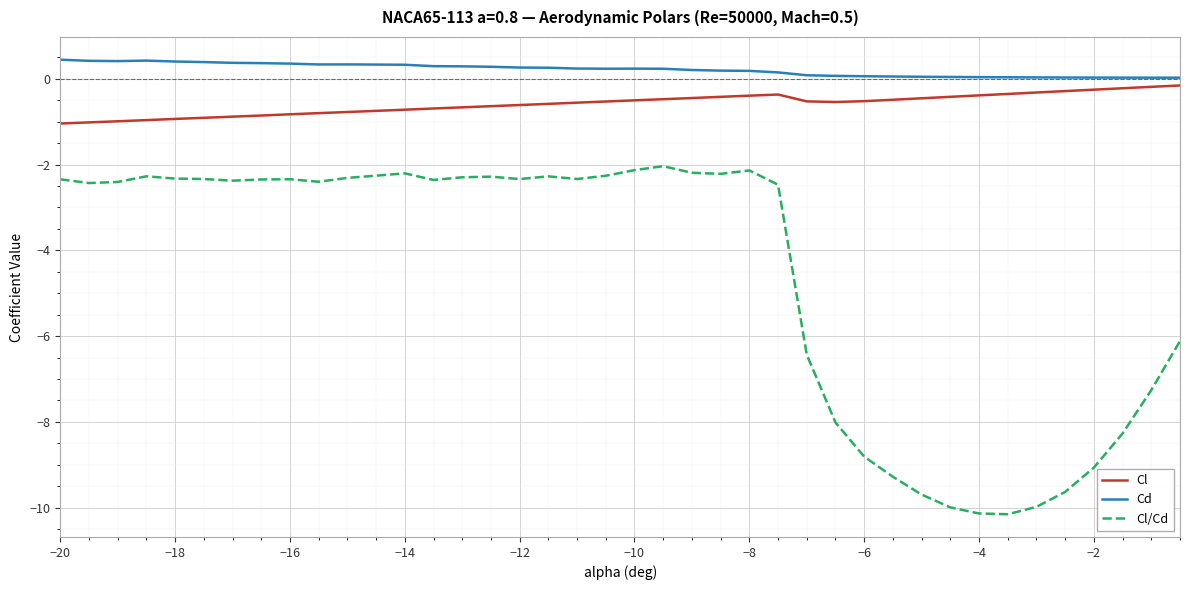

In Cl/Cd, how many points are lower than both neighbors (excluding endpoints)?

8